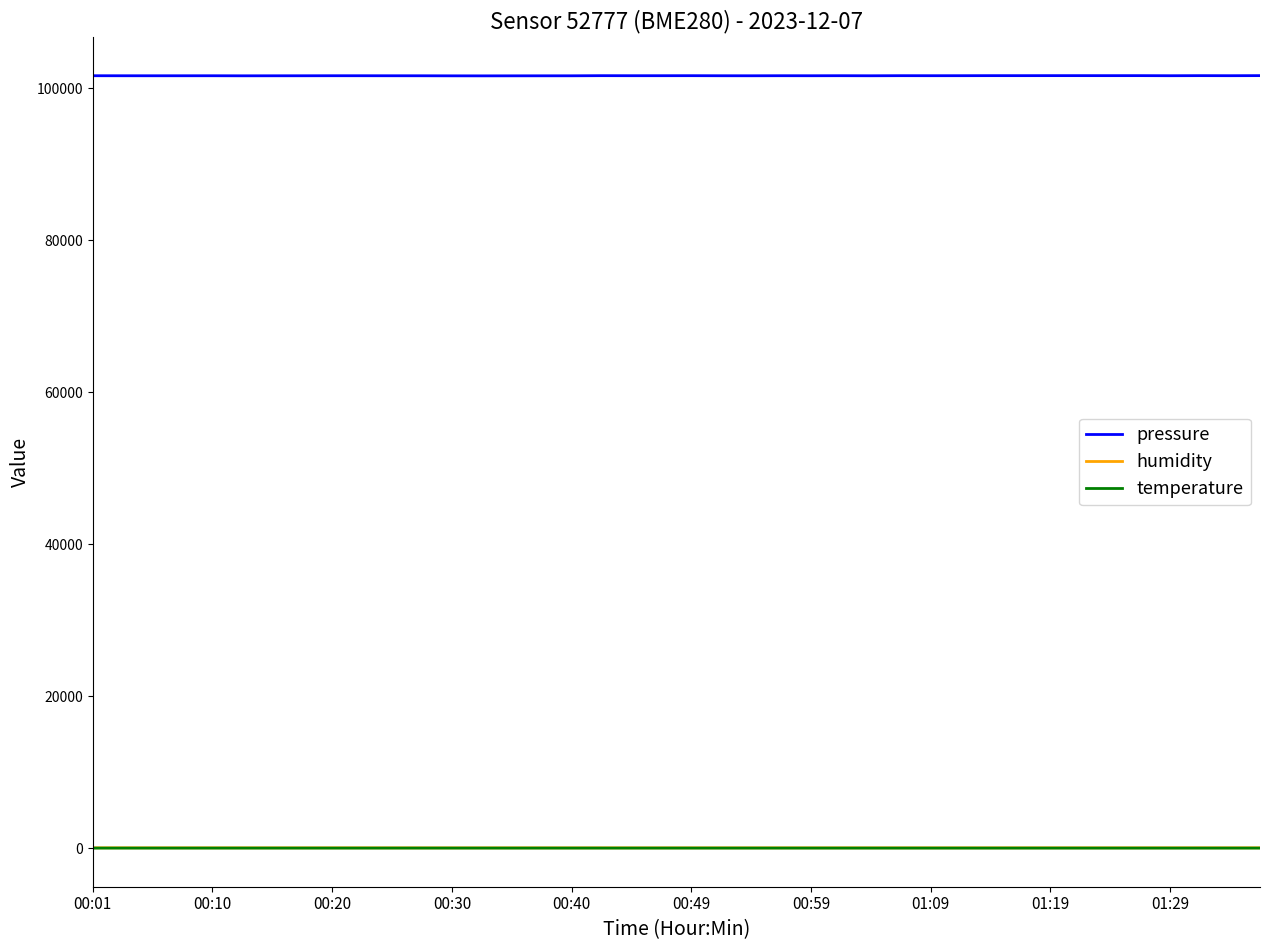

True or false: humidity and temperature intersect in this chart.

False